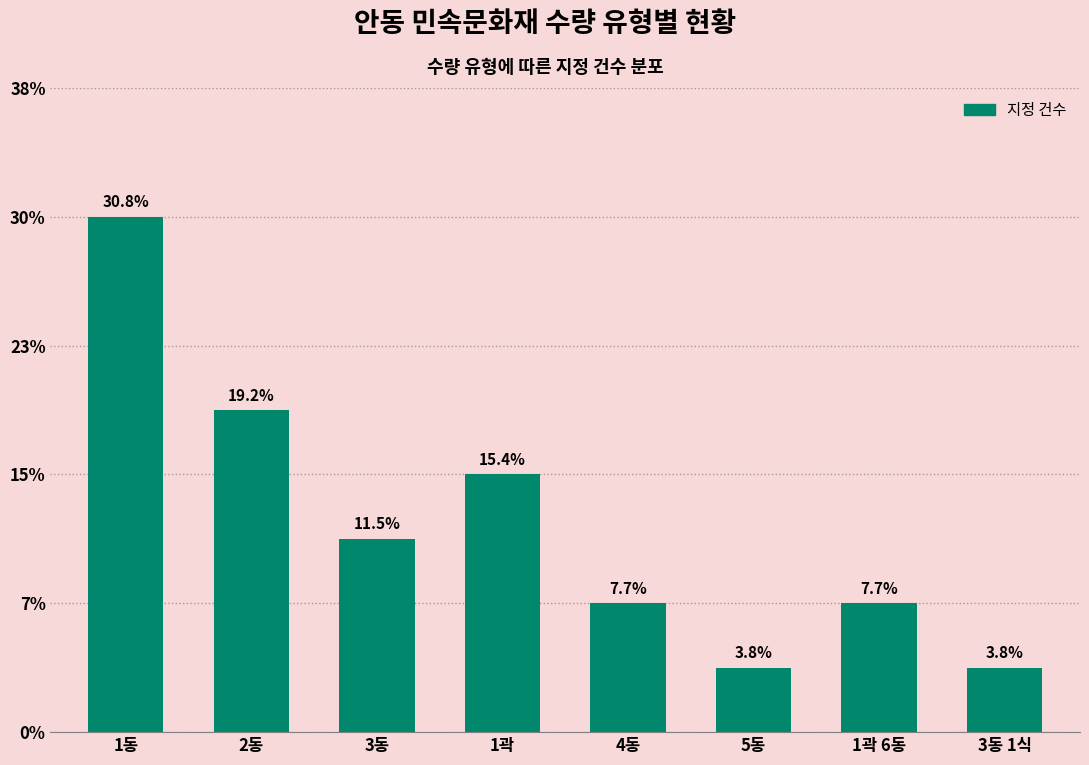

Which has a higher value, 3동 or 4동?

3동